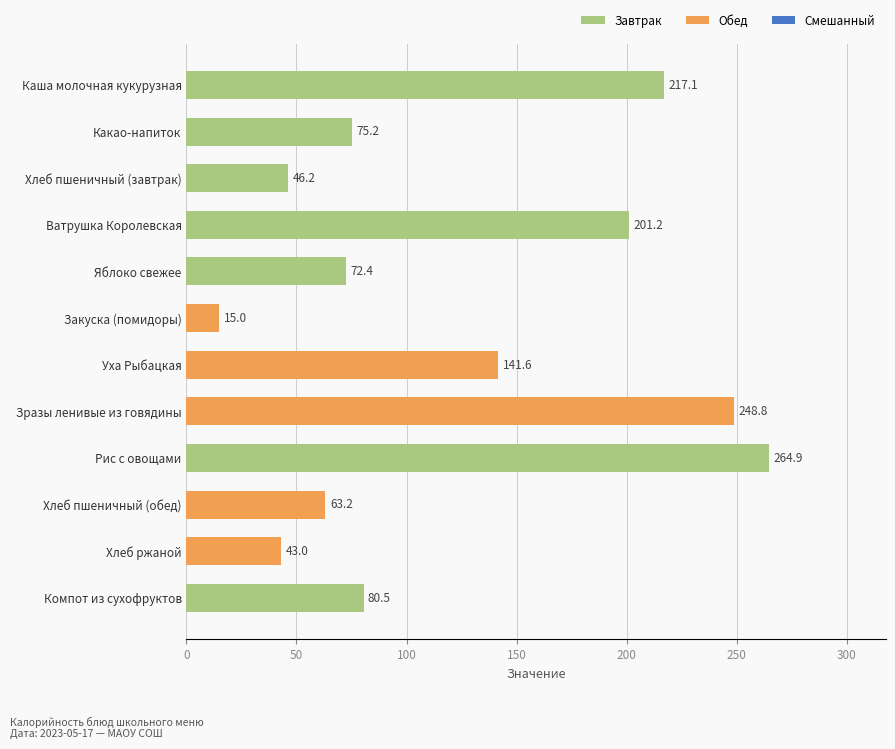

True or false: the data shows 63.2 at Хлеб пшеничный (обед).

True